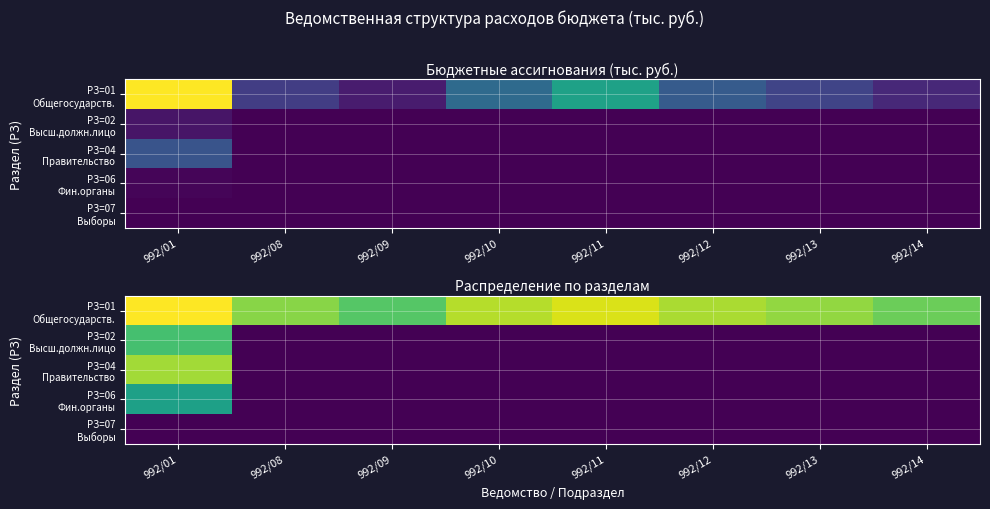

At which label does РЗ=04 Правительство reach its minimum?

992/08